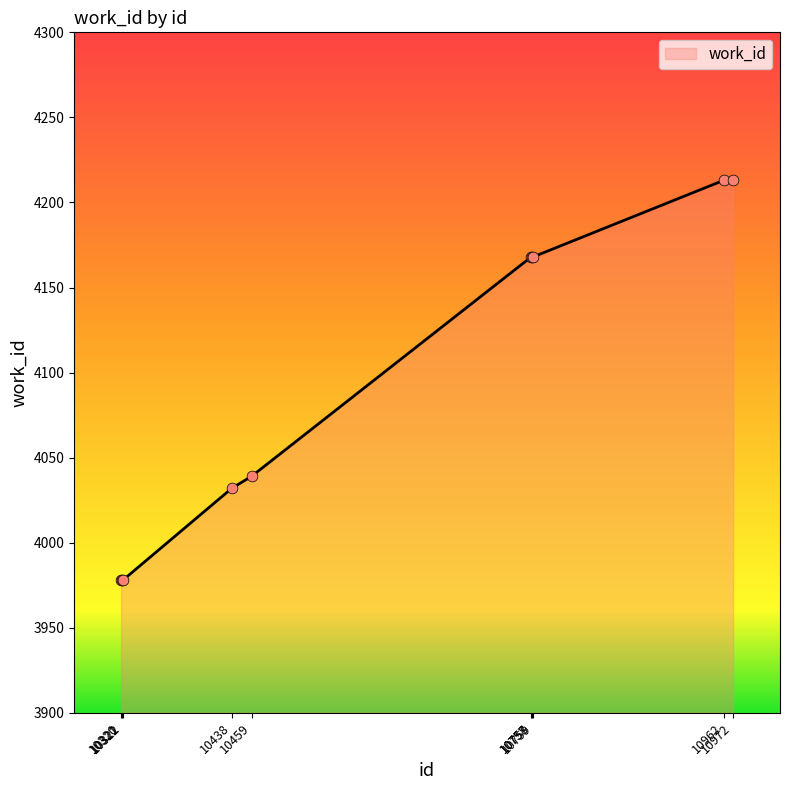

Approximately how many times larger is the value at 10322 compared to 10962?

0.9